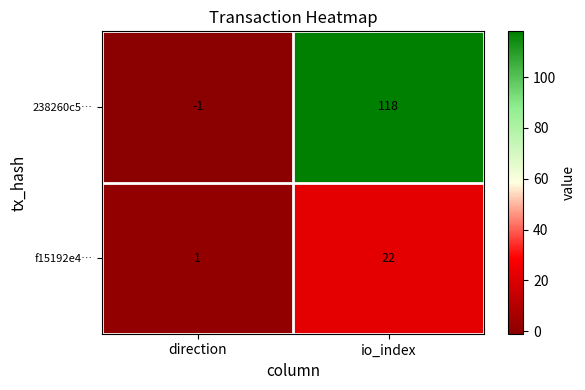

At which label is 238260c5… closest to 58?

direction